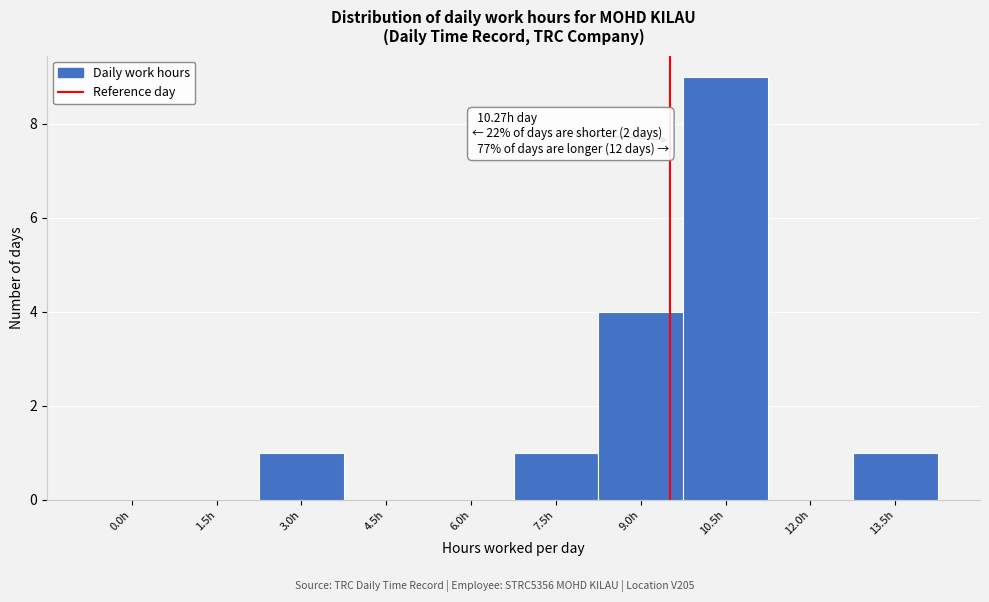

Reading left to right, what are all the values shown in this chart?

0.0h=0	1.5h=0	3.0h=1	4.5h=0	6.0h=0	7.5h=1	9.0h=4	10.5h=9	12.0h=0	13.5h=1